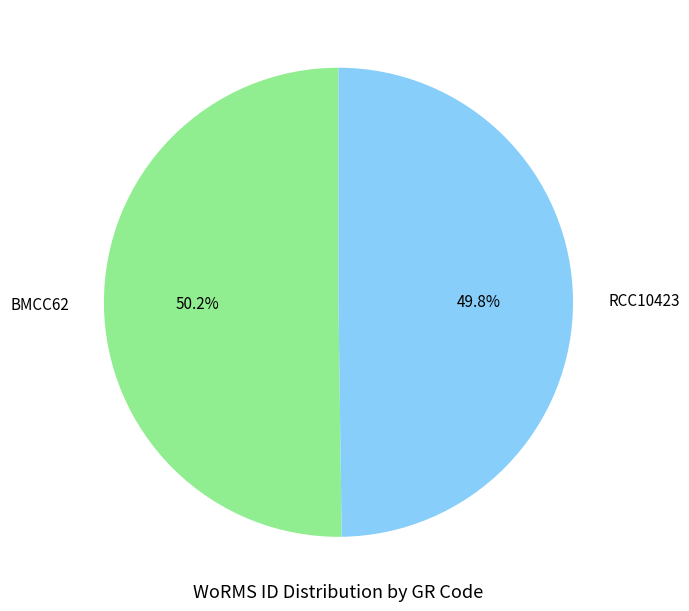

How many slices are in this pie chart?

2